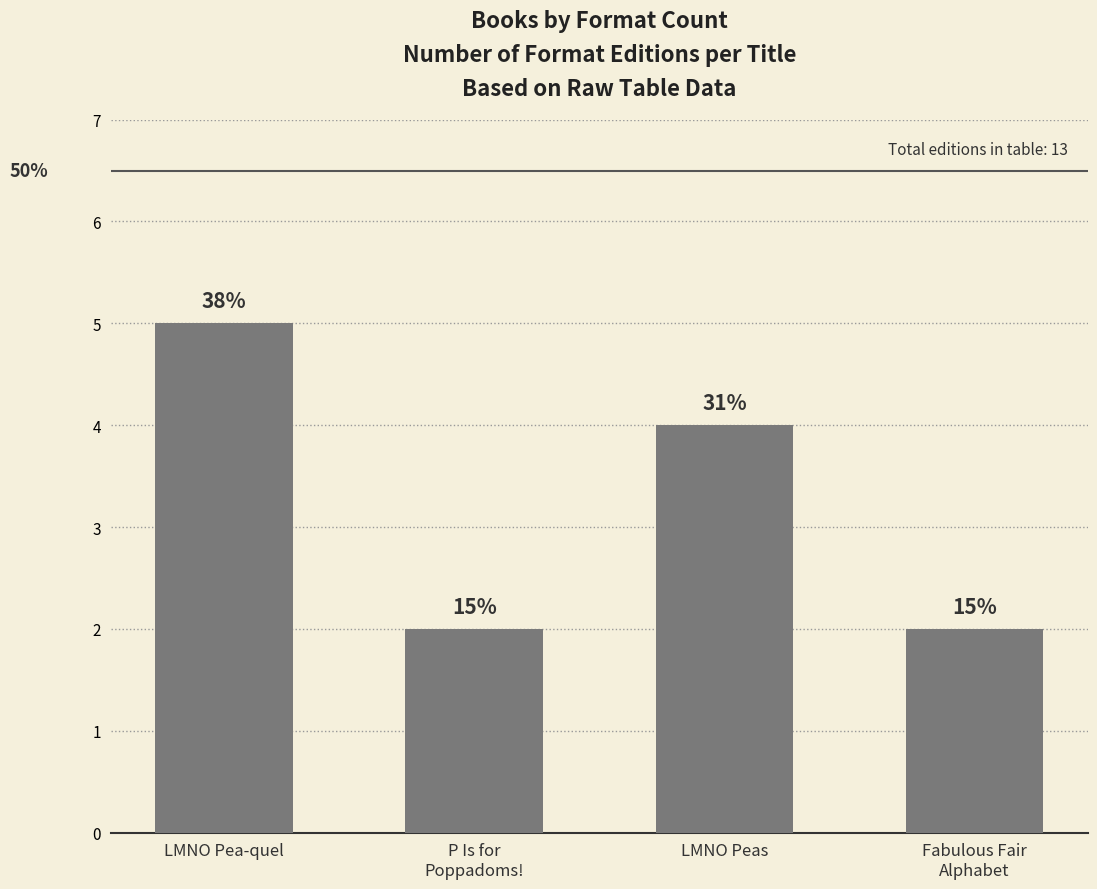

How many bars are there in total?

4